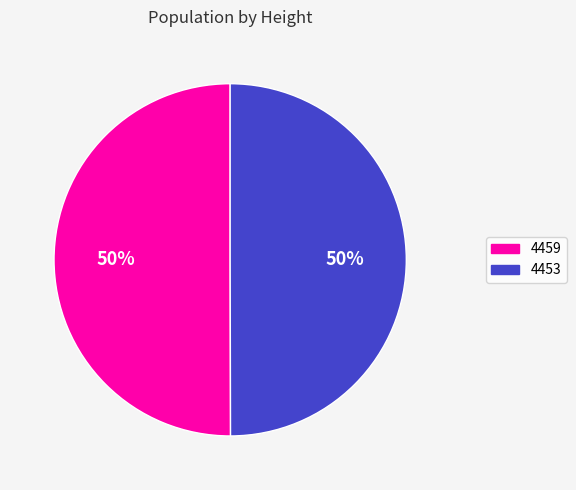

To the nearest percent, what portion does 4453 represent?

50%